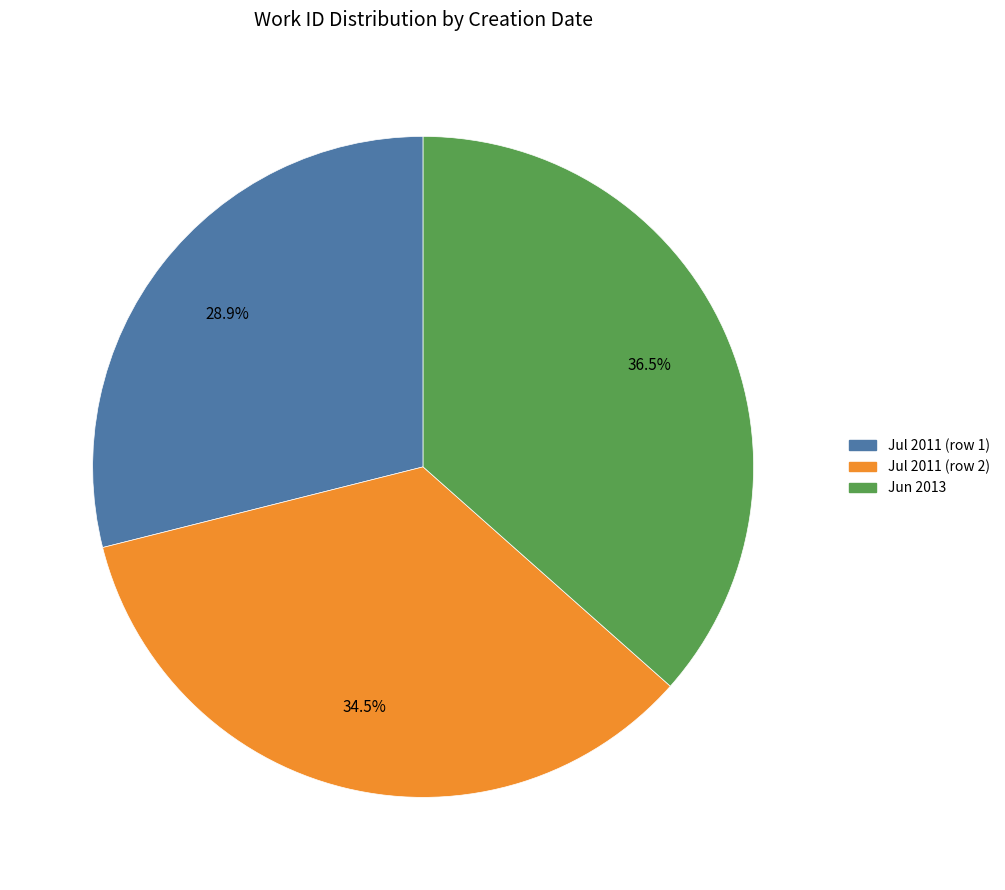

What is the largest slice in the pie chart?

Jun 2013